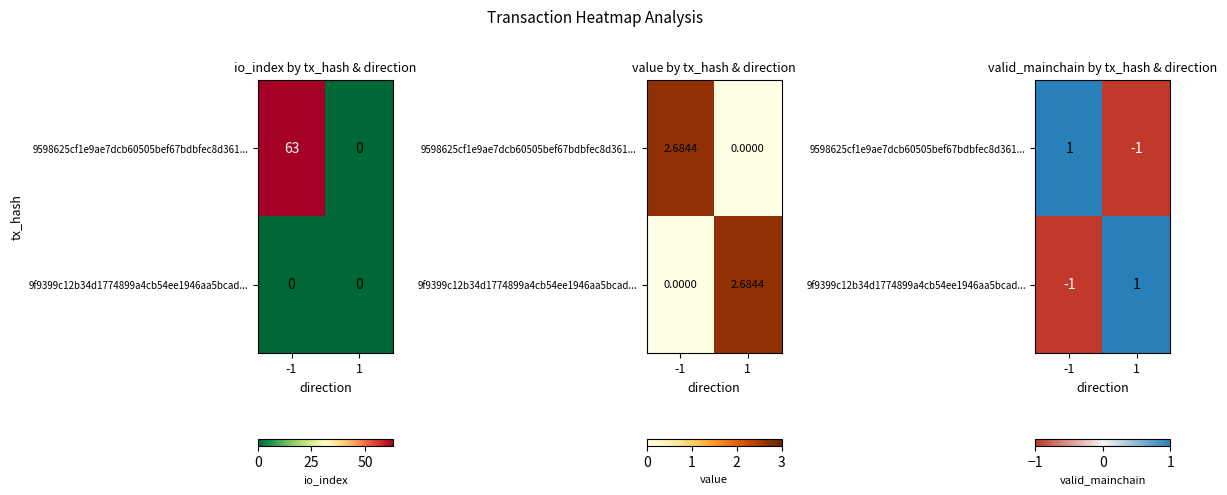

List the series in order of their peak value, highest first.

9598625cf1e9ae7dcb60505bef67bdbfec8d361..., 9f9399c12b34d1774899a4cb54ee1946aa5bcad...